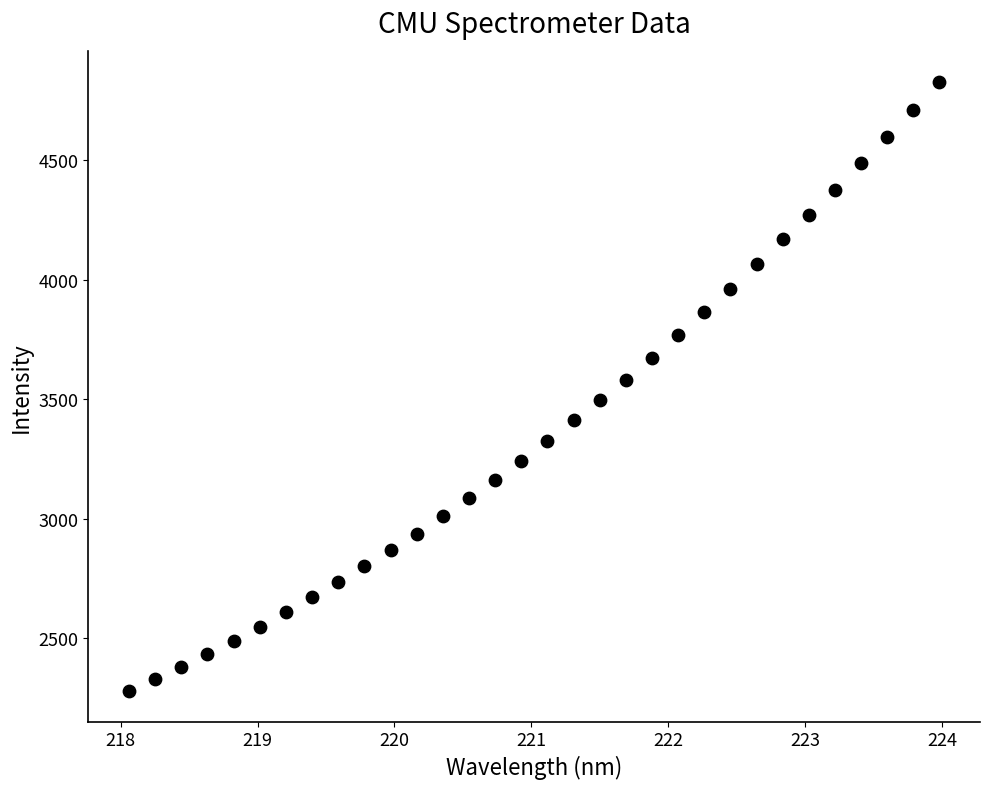

What is the range of X values (max minus min)?

5.9